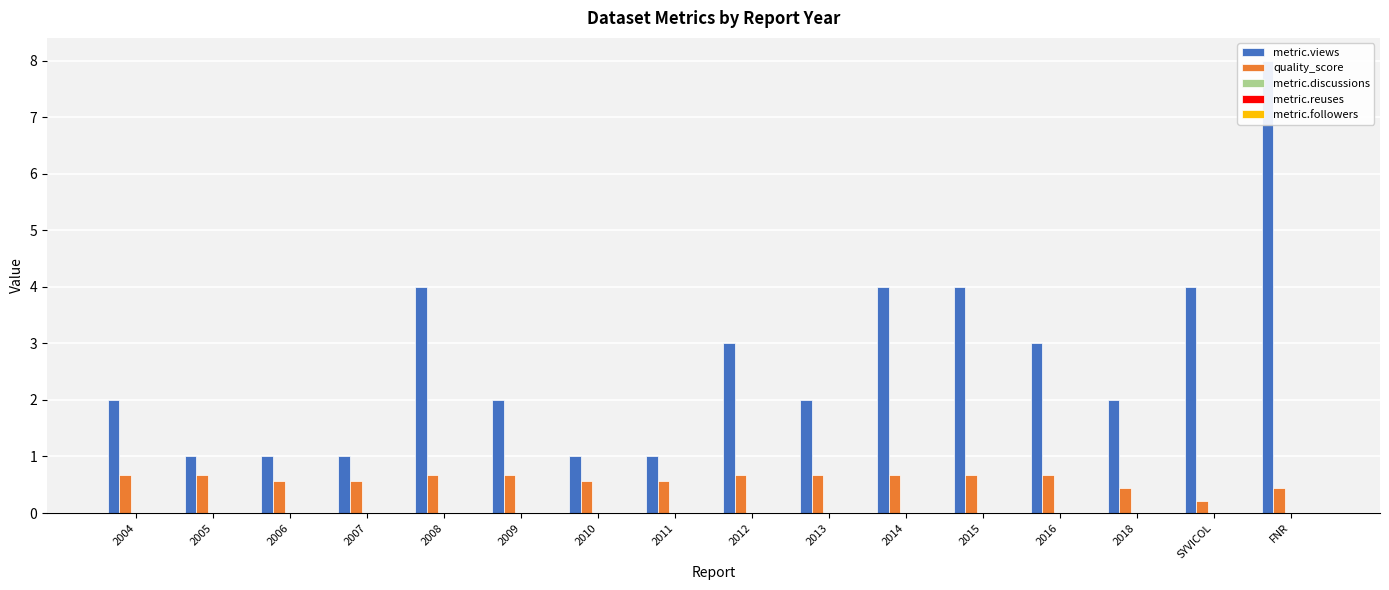

What is the label of the 5th bar from the right?

2015